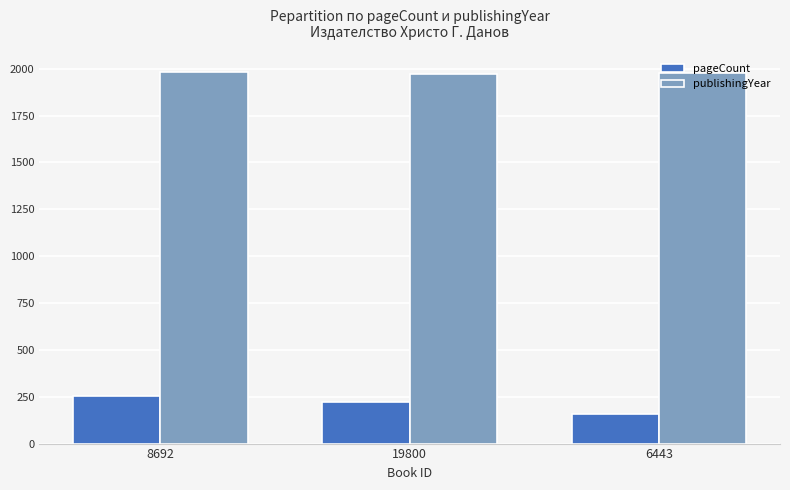

Is the value of pageCount at 6443 greater than the value of publishingYear at 6443?

No